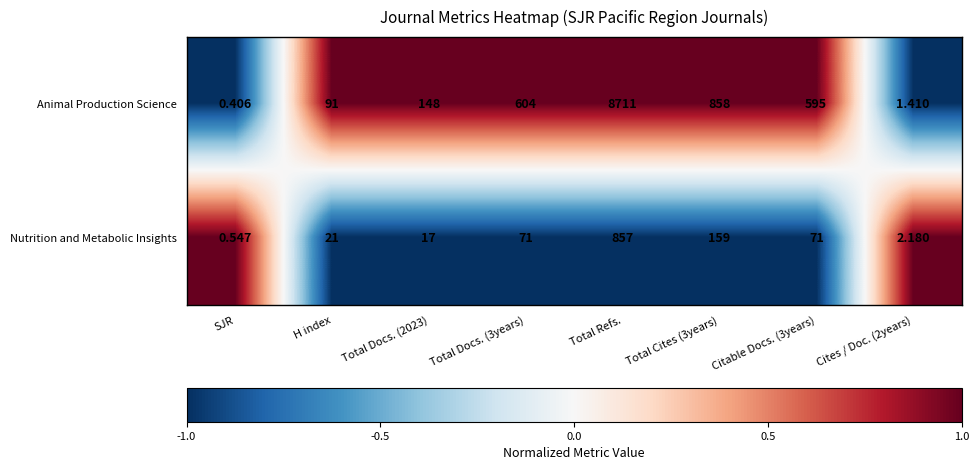

List the series in order of their peak value, lowest first.

Nutrition and Metabolic Insights, Animal Production Science